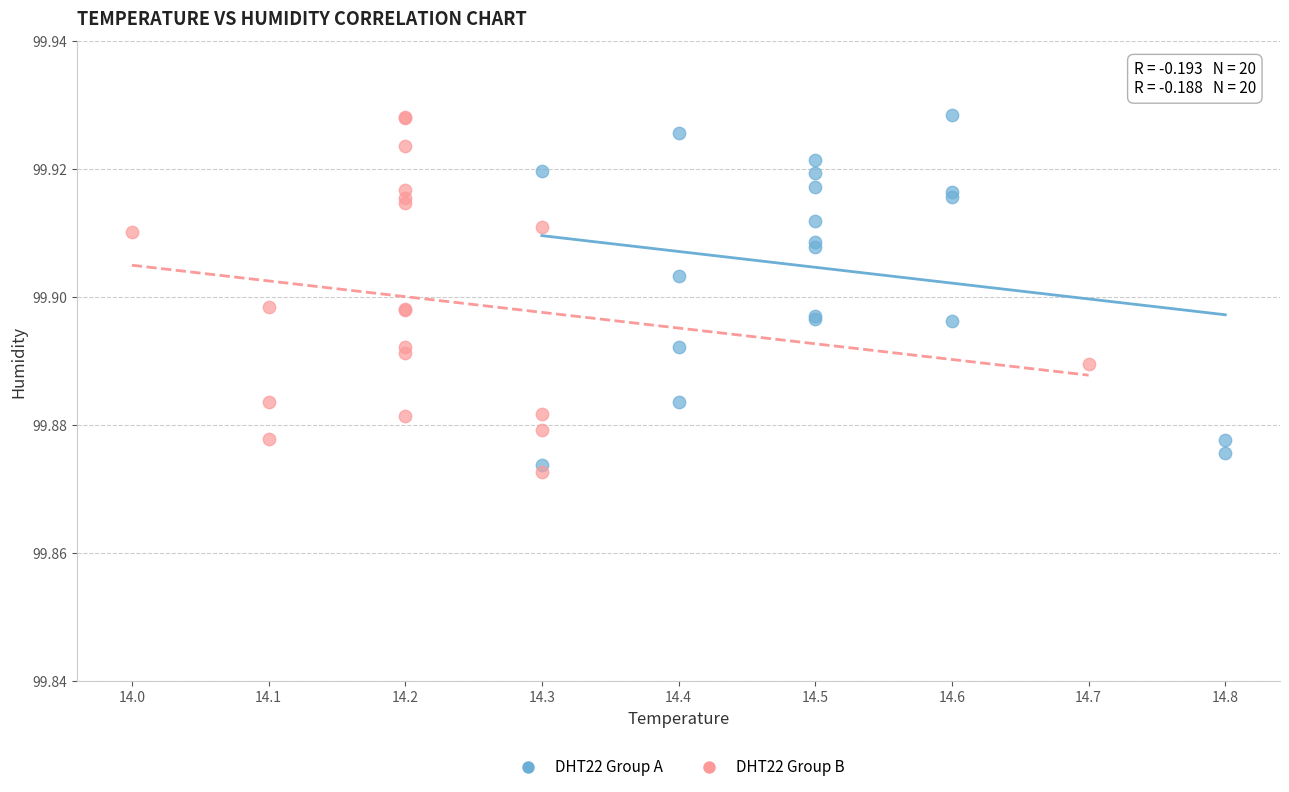

Which series reaches the minimum Y coordinate?

DHT22 Group B